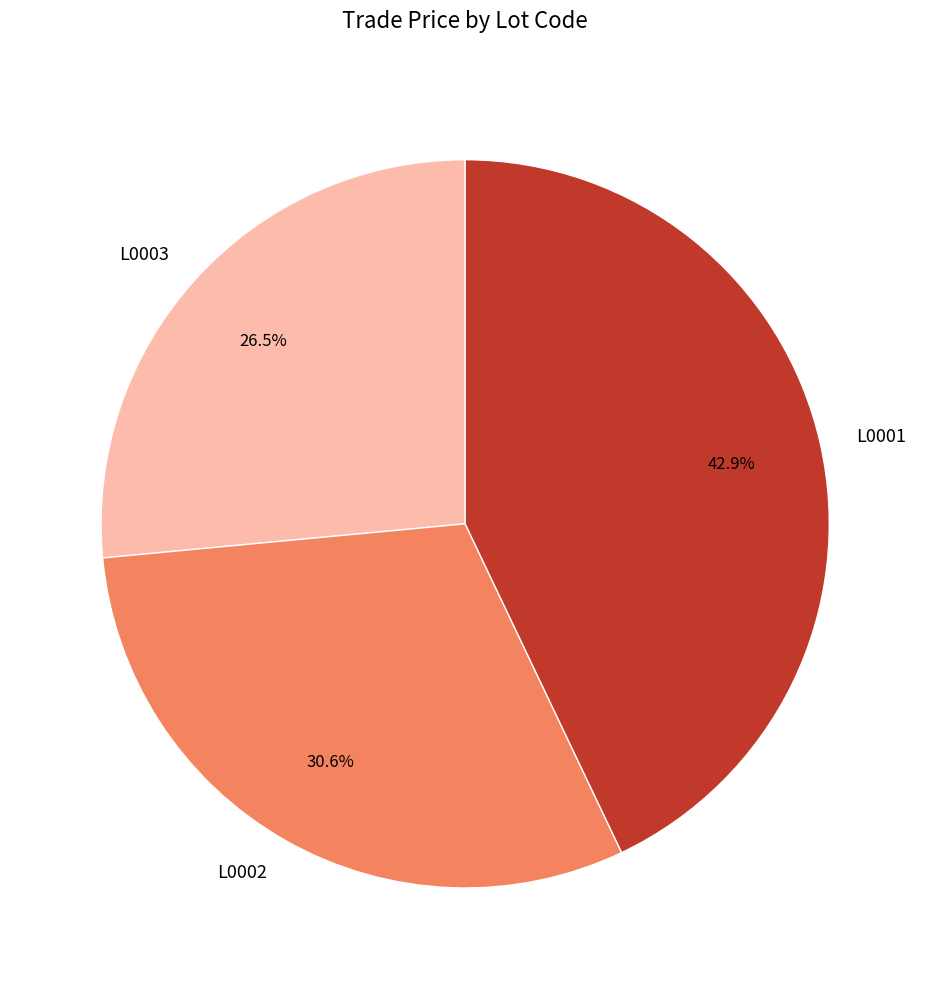

To the nearest percent, what is the combined percentage of L0002 and L0003?

57%